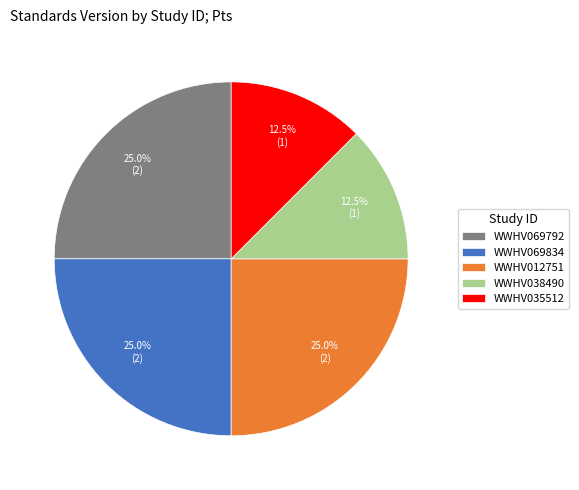

Is there a majority slice in this chart?

No